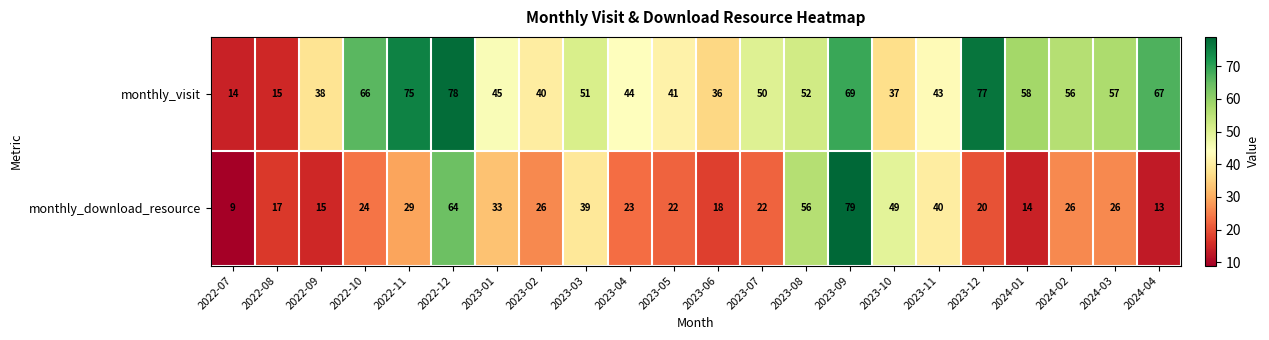

Which series has the largest total across all categories?

monthly_visit